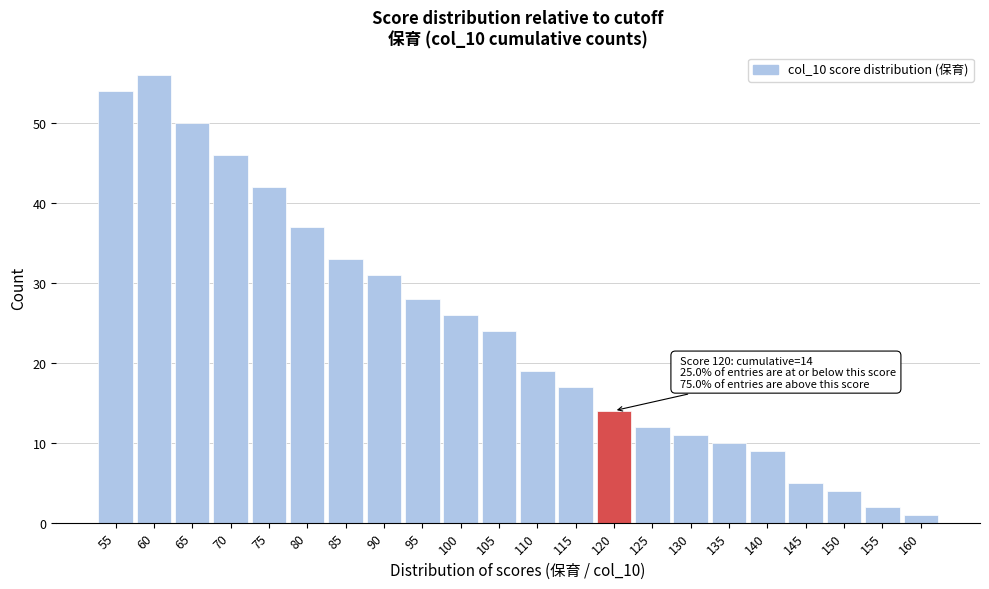

Reading right to left, transcribe all the data shown in this chart.

1	2	4	5	9	10	11	12	14	17	19	24	26	28	31	33	37	42	46	50	56	54